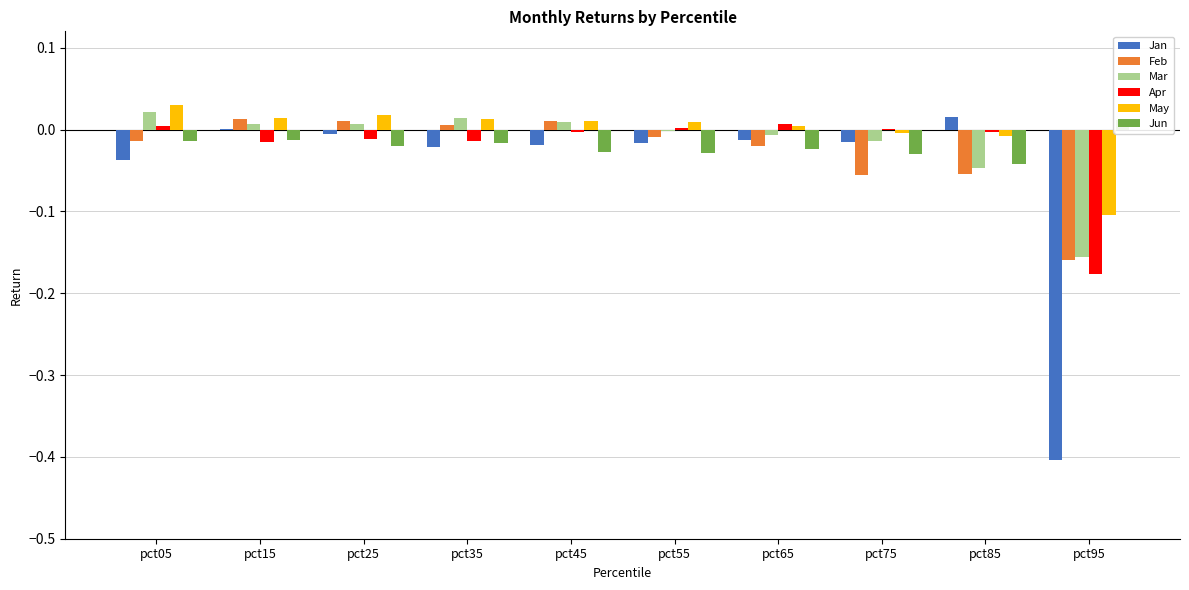

Reading left to right, list all the values displayed in this chart.

Jan: pct05=-0.0	pct15=0.0	pct25=-0.0	pct35=-0.0	pct45=-0.0	pct55=-0.0	pct65=-0.0	pct75=-0.0	pct85=0.0	pct95=-0.4
Feb: pct05=-0.0	pct15=0.0	pct25=0.0	pct35=0.0	pct45=0.0	pct55=-0.0	pct65=-0.0	pct75=-0.1	pct85=-0.1	pct95=-0.2
Mar: pct05=0.0	pct15=0.0	pct25=0.0	pct35=0.0	pct45=0.0	pct55=-0.0	pct65=-0.0	pct75=-0.0	pct85=-0.0	pct95=-0.2
Apr: pct05=0.0	pct15=-0.0	pct25=-0.0	pct35=-0.0	pct45=-0.0	pct55=0.0	pct65=0.0	pct75=0.0	pct85=-0.0	pct95=-0.2
May: pct05=0.0	pct15=0.0	pct25=0.0	pct35=0.0	pct45=0.0	pct55=0.0	pct65=0.0	pct75=-0.0	pct85=-0.0	pct95=-0.1
Jun: pct05=-0.0	pct15=-0.0	pct25=-0.0	pct35=-0.0	pct45=-0.0	pct55=-0.0	pct65=-0.0	pct75=-0.0	pct85=-0.0	pct95=0.0